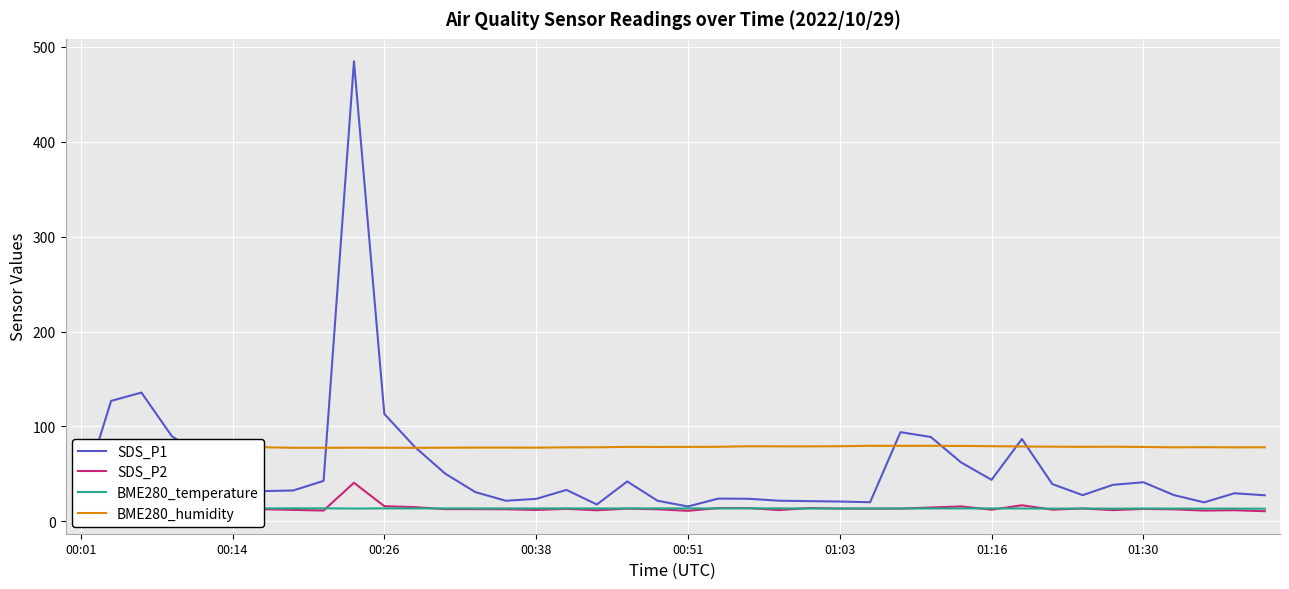

What is the sum of the BME280_humidity values at 31 and 23?

157.9